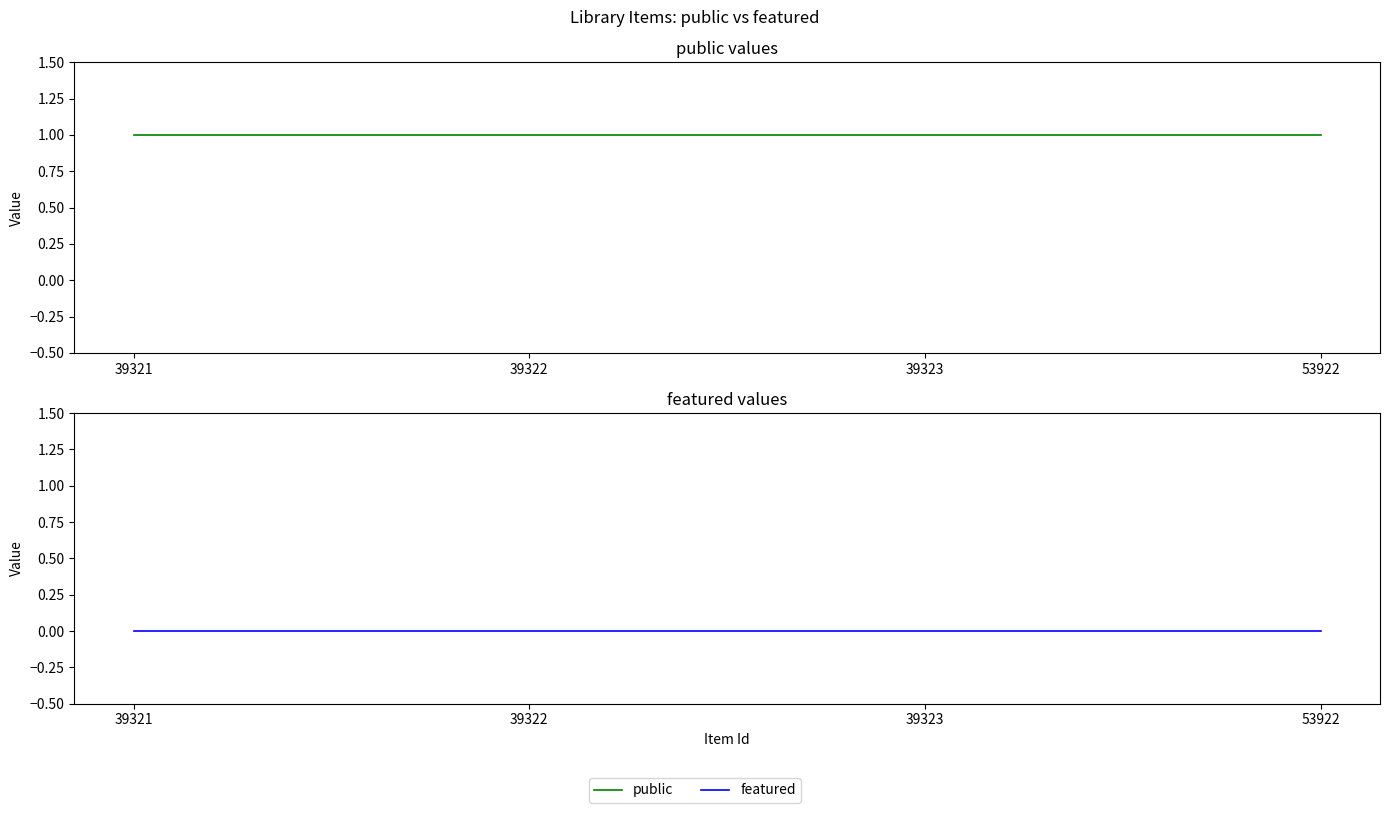

Count the number of categories in the chart.

4